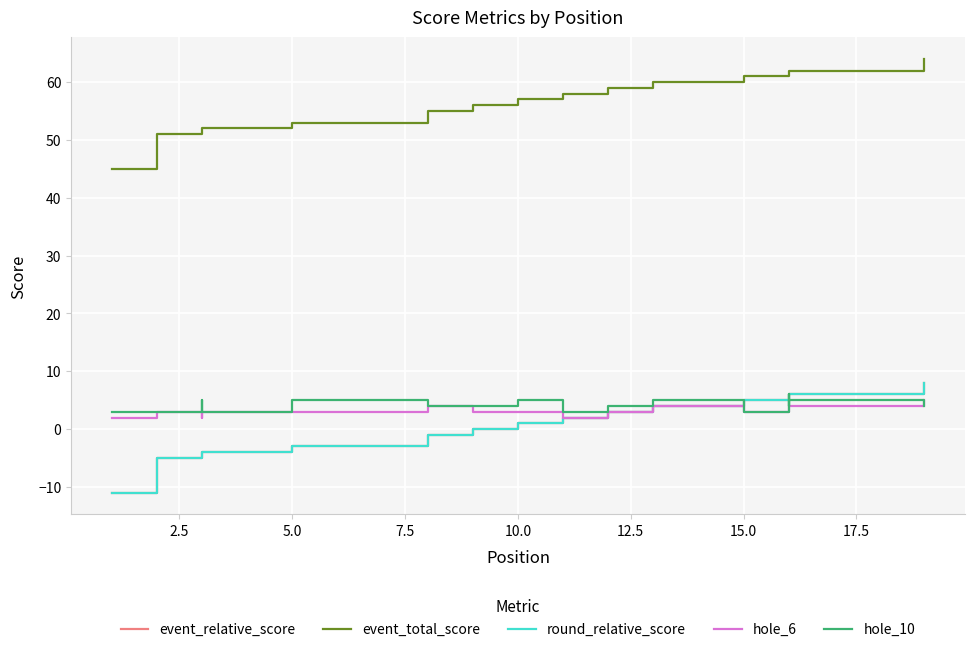

The value of hole_6 at 7.5 is 3. True or false?

True